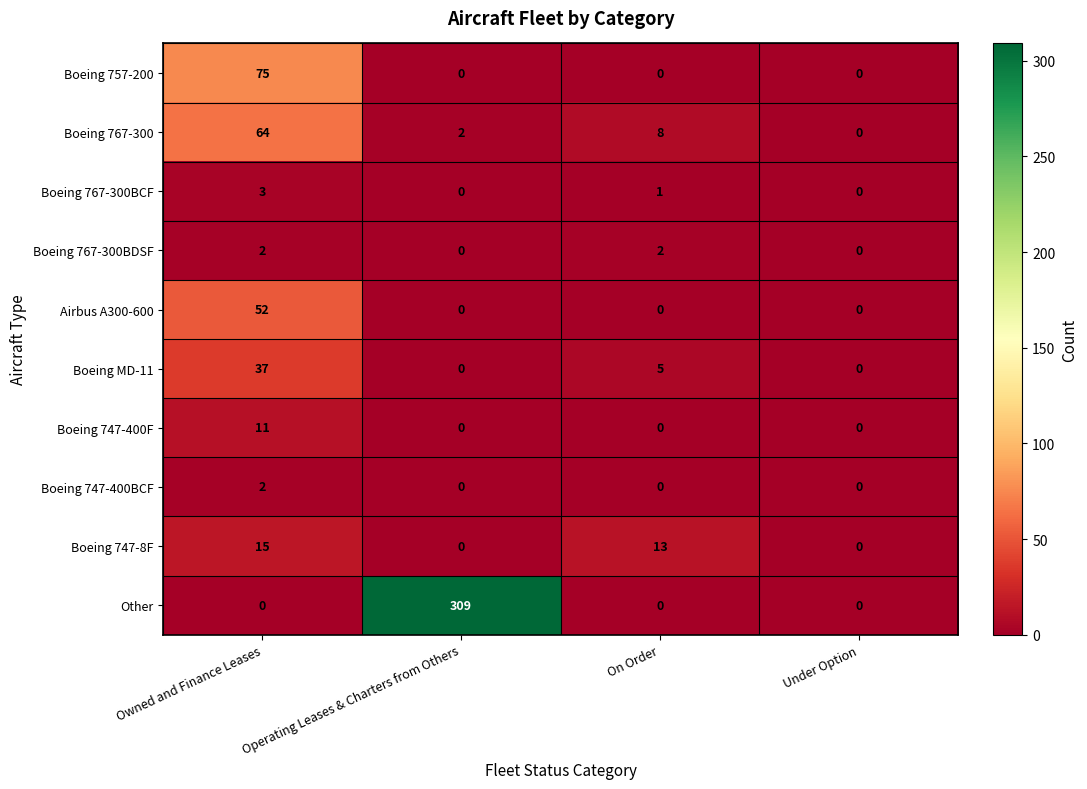

Which series has the widest spread of values?

Other